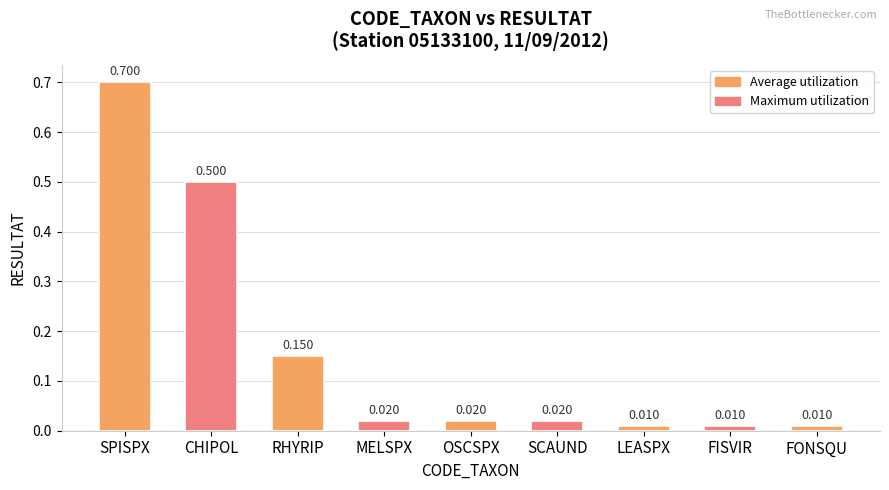

What is the label of the 3rd bar from the left?

RHYRIP